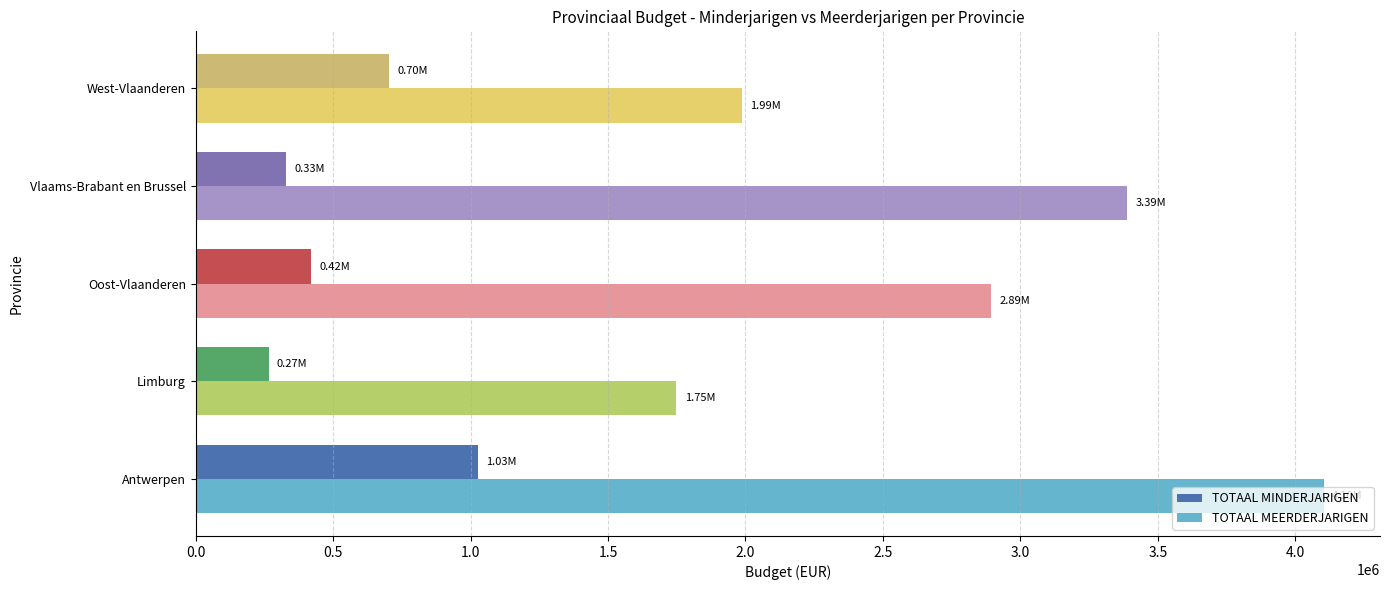

List the labels in order of TOTAAL MEERDERJARIGEN value, largest first.

Antwerpen, Vlaams-Brabant en Brussel, Oost-Vlaanderen, West-Vlaanderen, Limburg